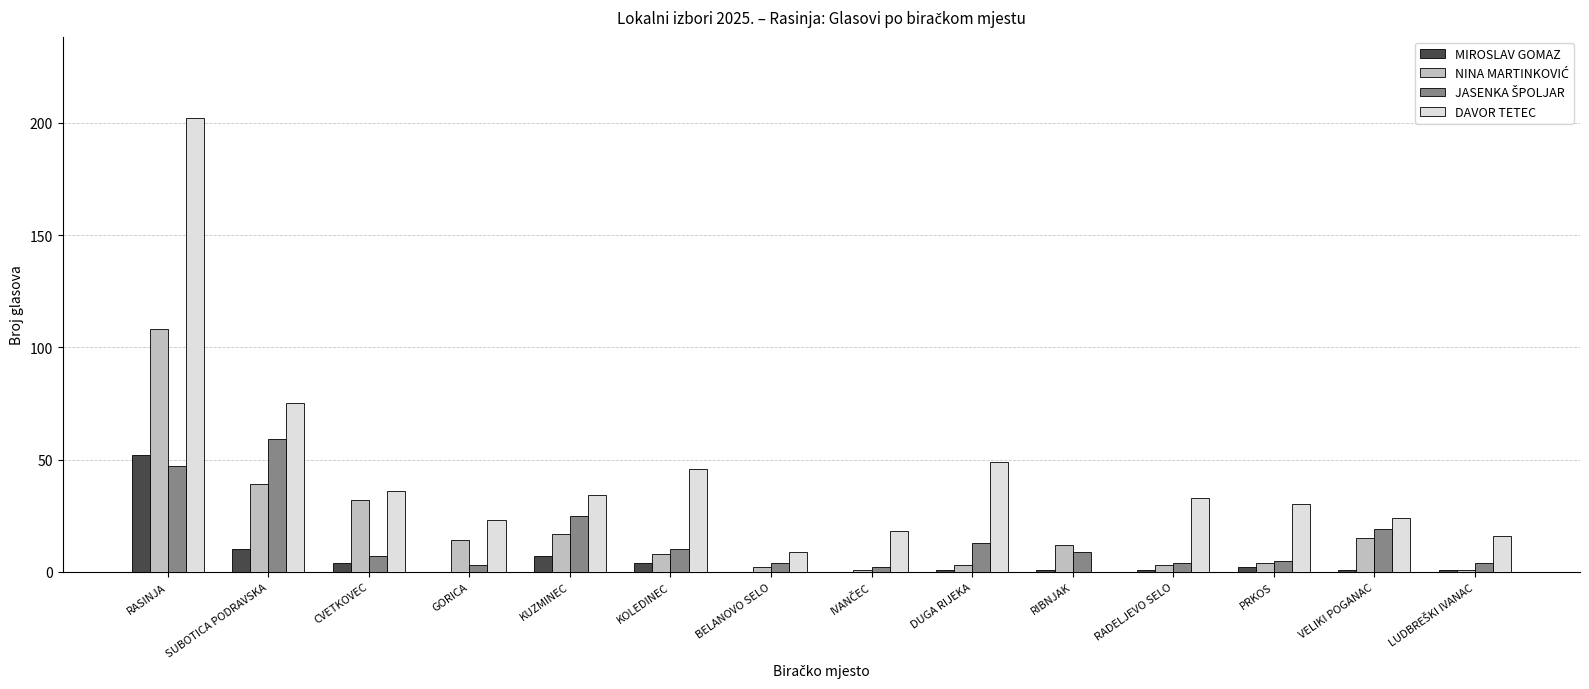

Is it true that MIROSLAV GOMAZ equals -30 at GORICA?

False